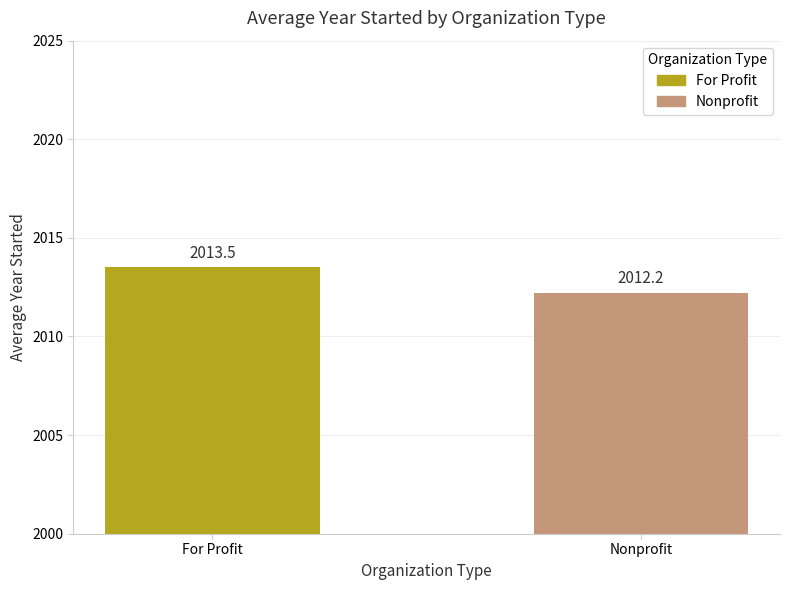

Count the values in the range 2012 to 2013.

1